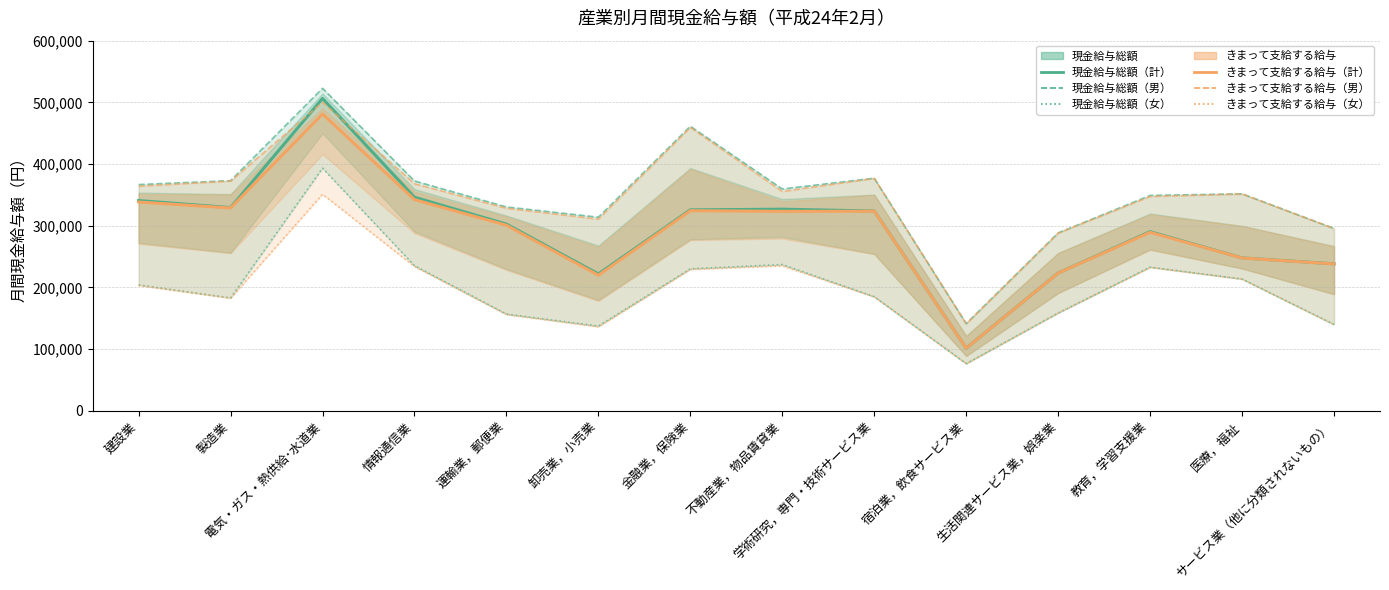

What is the average value of the きまって支給する給与（男） series?

347092